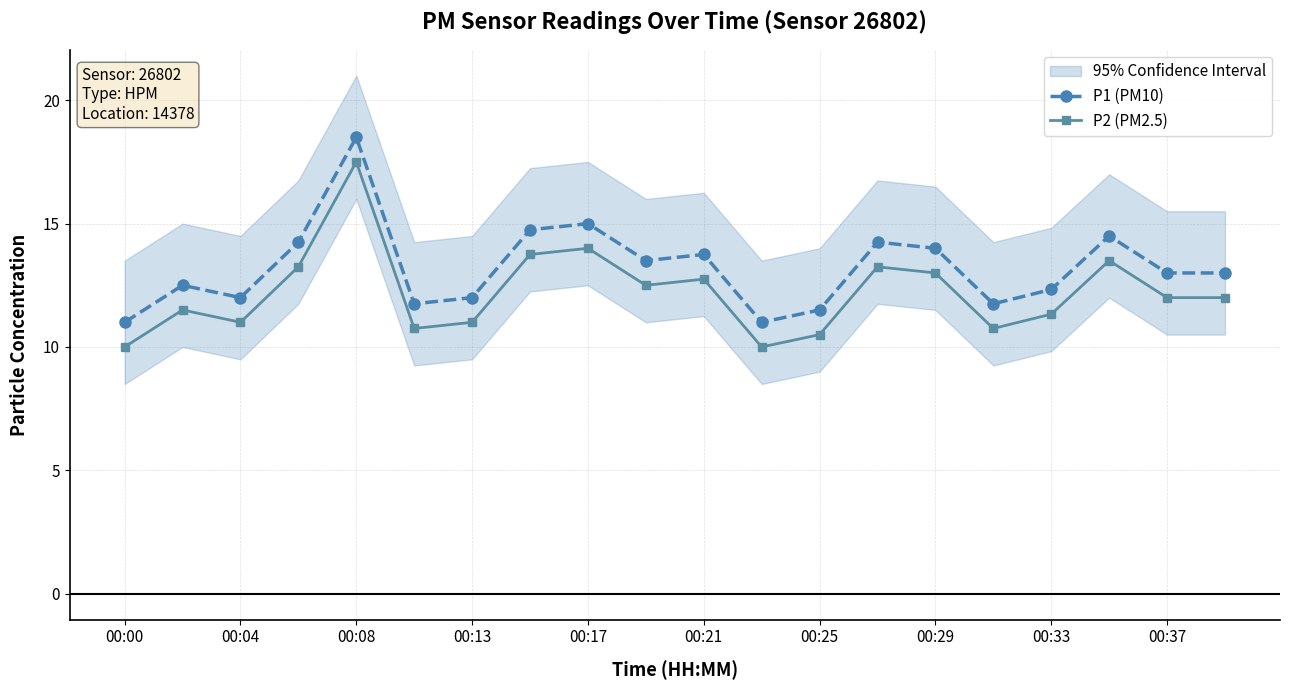

What is the sum of all P2 (PM2.5) values?

244.3